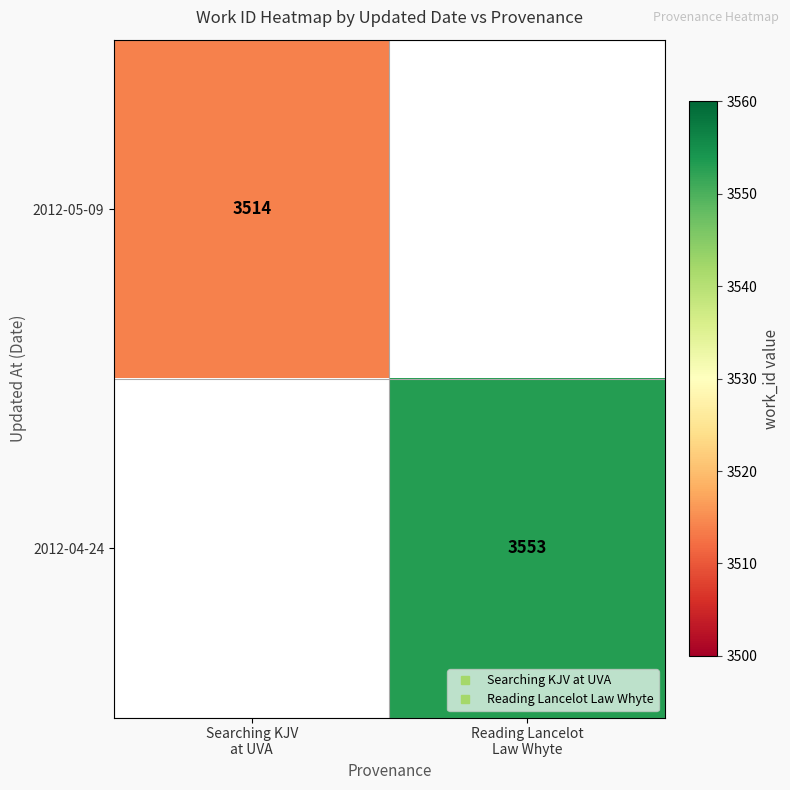

What is the maximum value shown in the chart?

3553